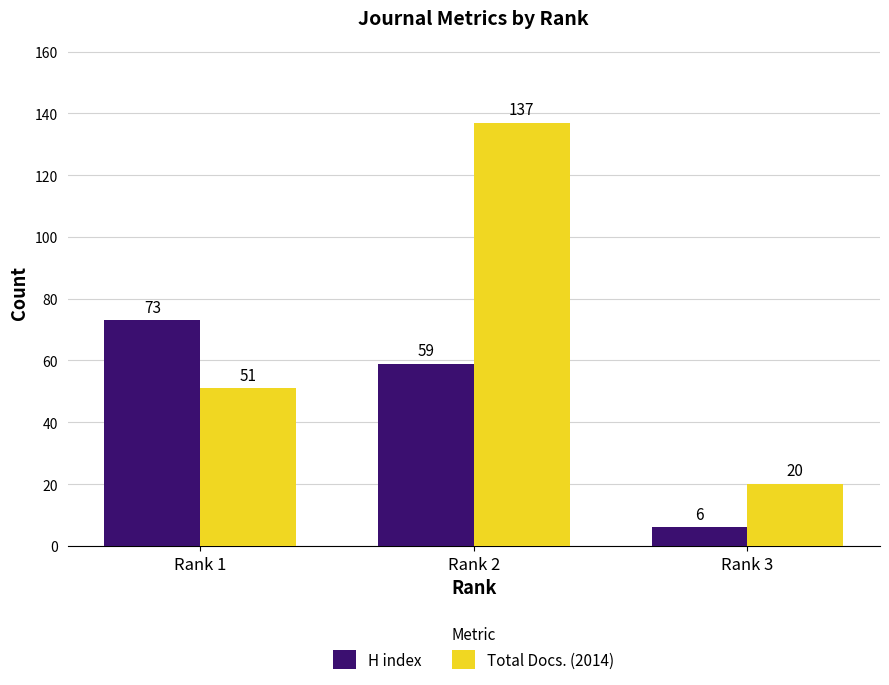

The H index series shows 73 at Rank 1. True or false?

True